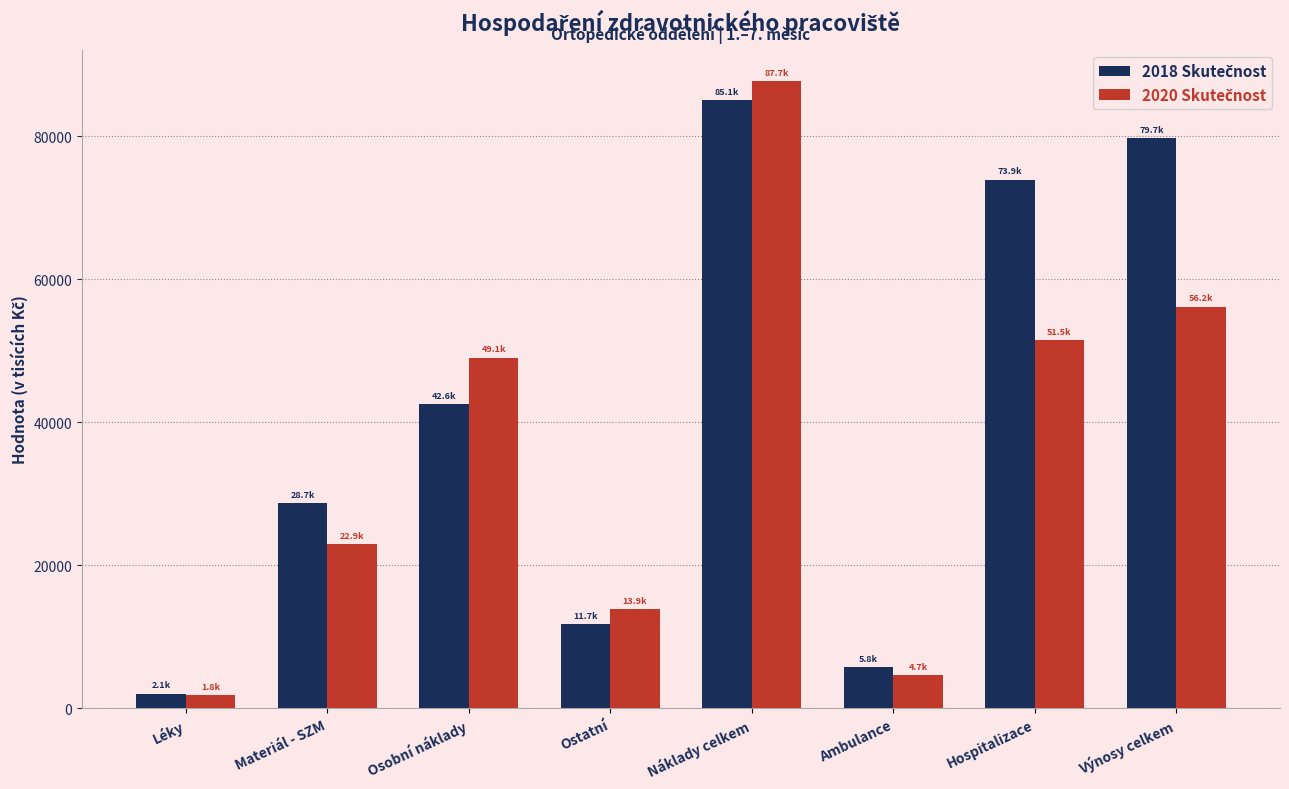

At which category is the sum across all series the highest?

Náklady celkem